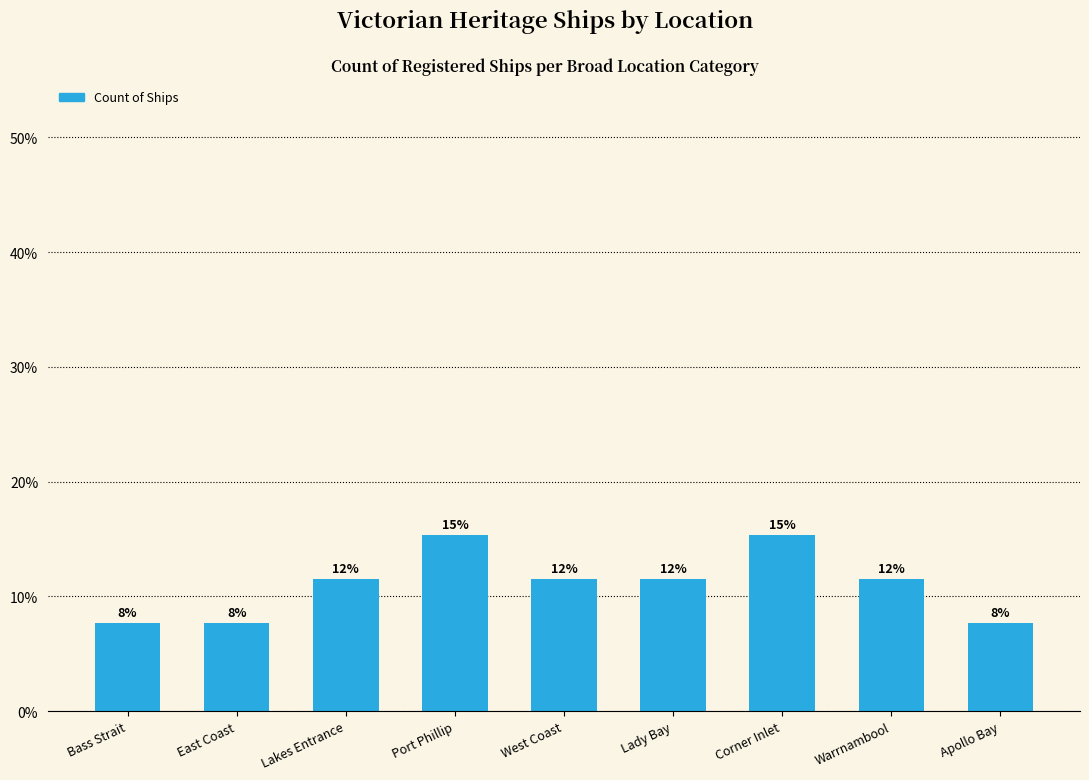

How many bars are there in total?

9